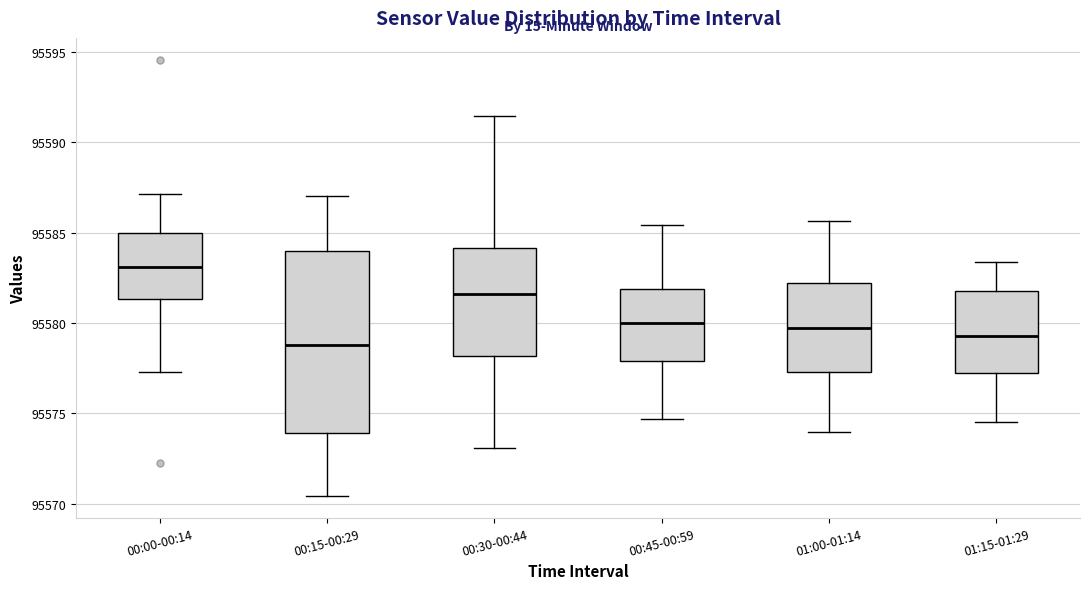

Where does the lower whisker of the box for 00:30-00:44 end on the y-axis? The values are not printed on the chart, so give them approximately, as read against the axis.

95573.0